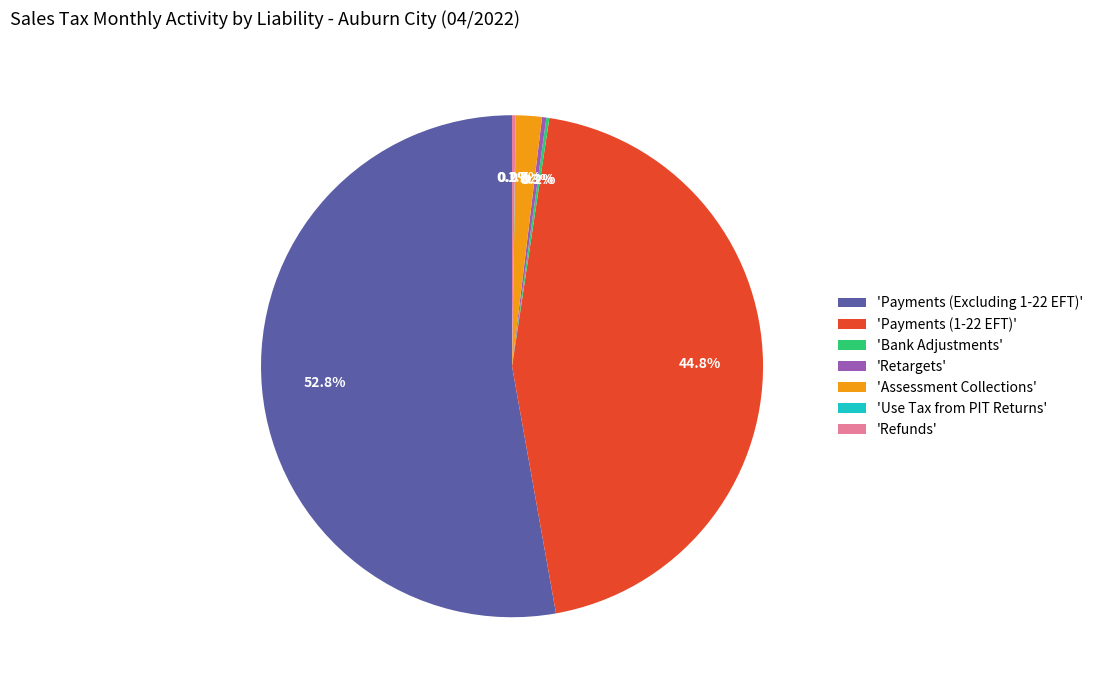

What percentage is NOT represented by 'Payments (1-22 EFT)'?

55.2%